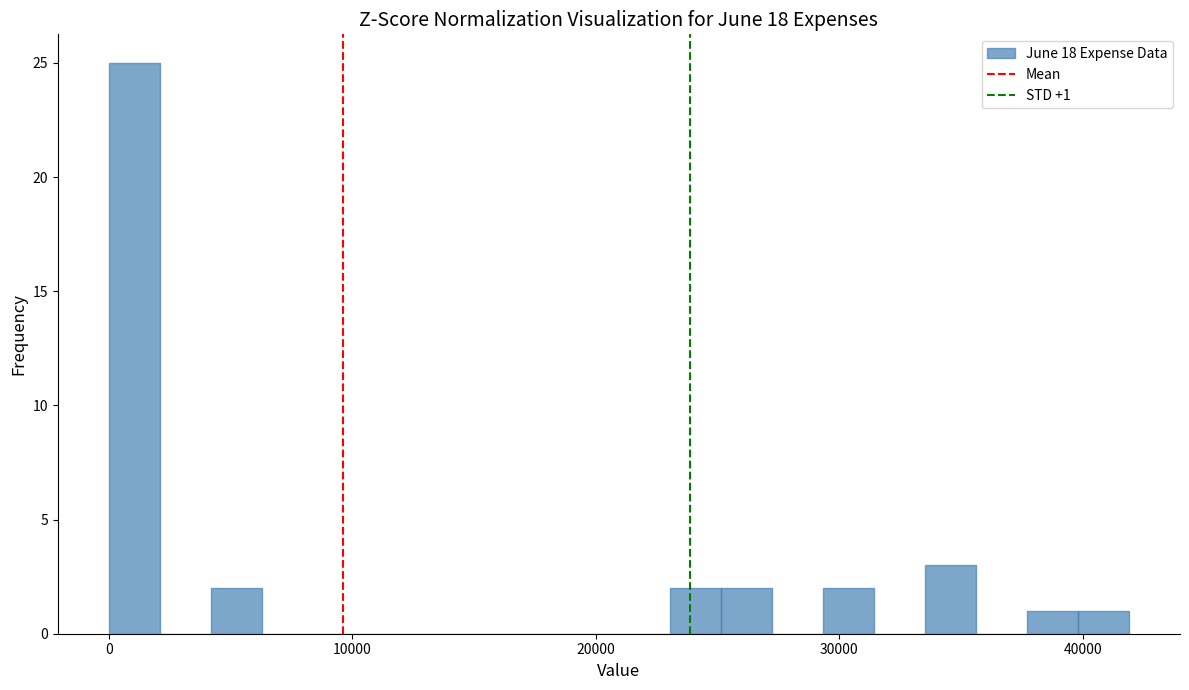

Around what value on the x-axis is the tallest bar? Give the approximate position of its centre, as read against the axis.

1000